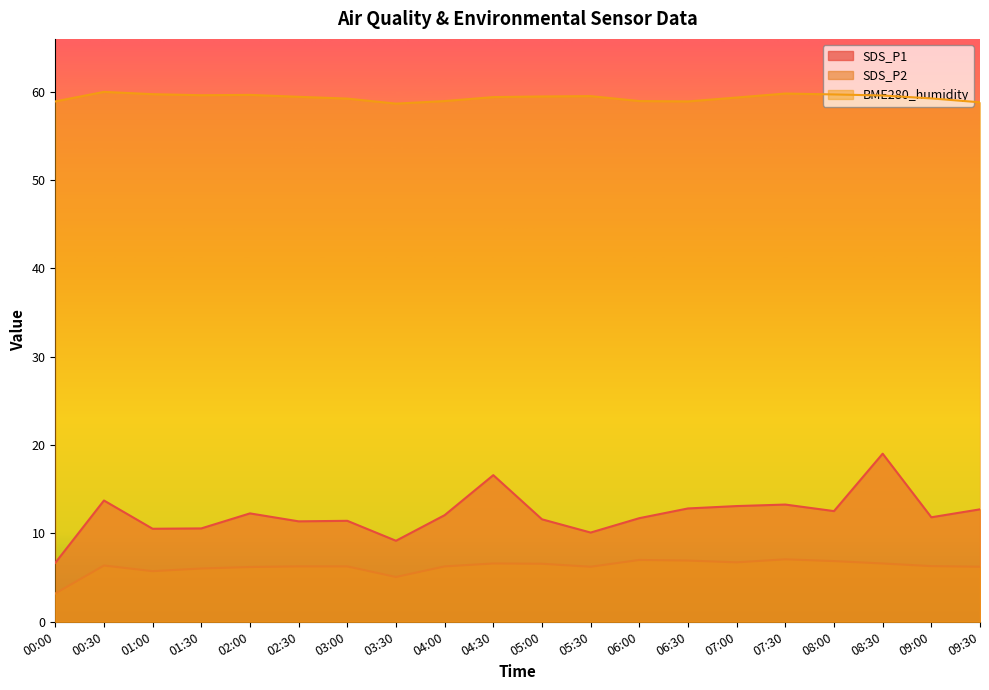

What is the total value across all series at 01:30?

76.2